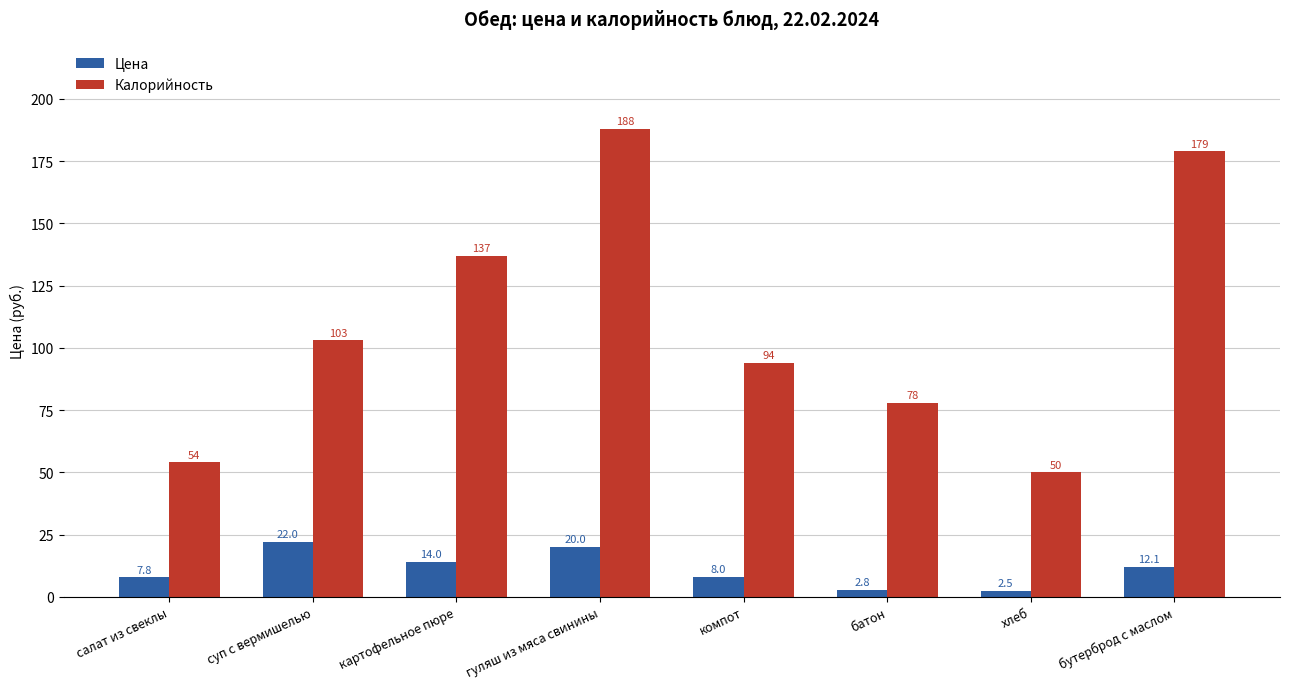

Read the Цена value at гуляш из мяса свинины.

20.0